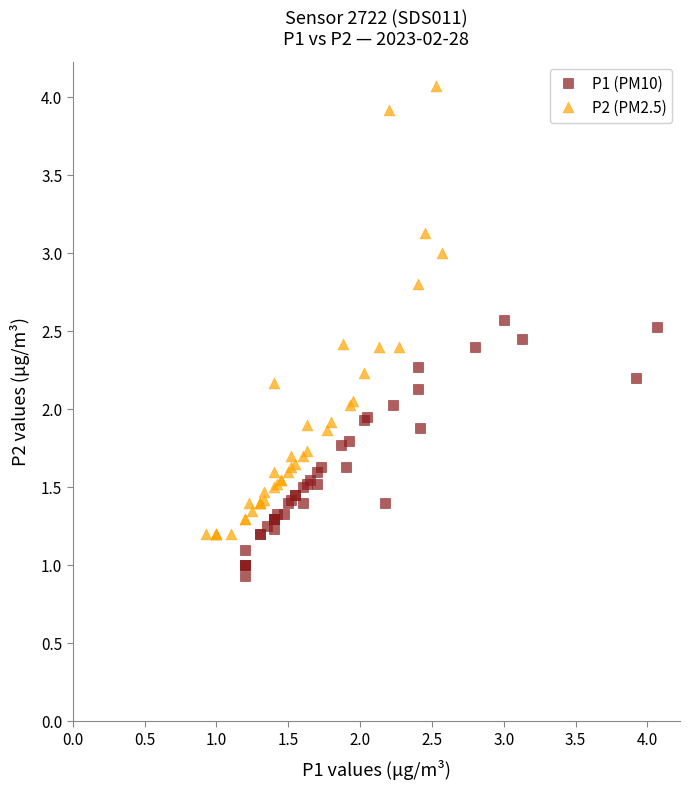

Which series has the largest Y range (max minus min)?

P2 (PM2.5)